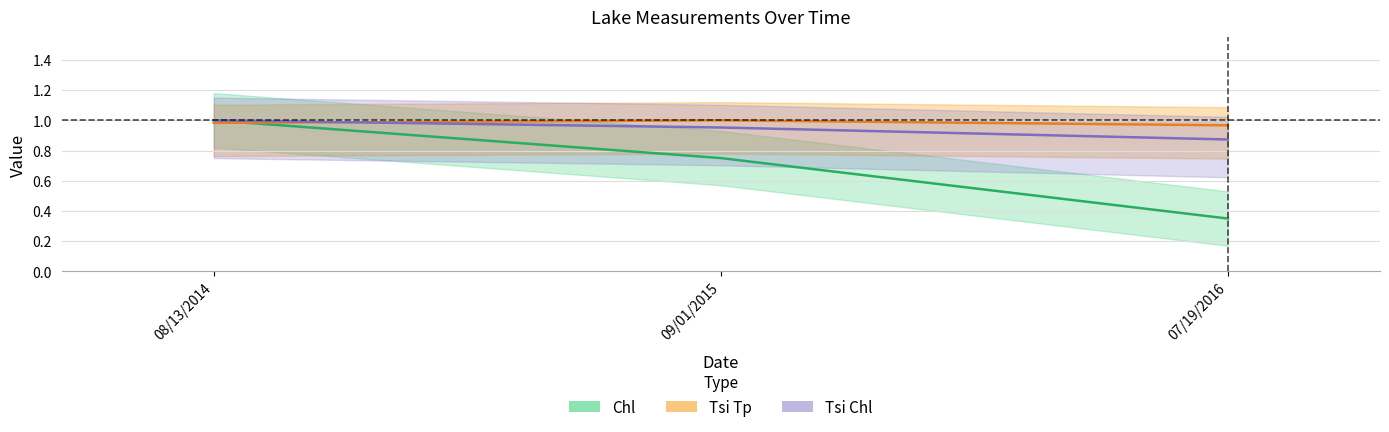

Reading left to right, list all the values displayed in this chart.

Chl: 1.0	0.8	0.3
Tsi Tp: 1.0	1.0	1.0
Tsi Chl: 1.0	1.0	0.9